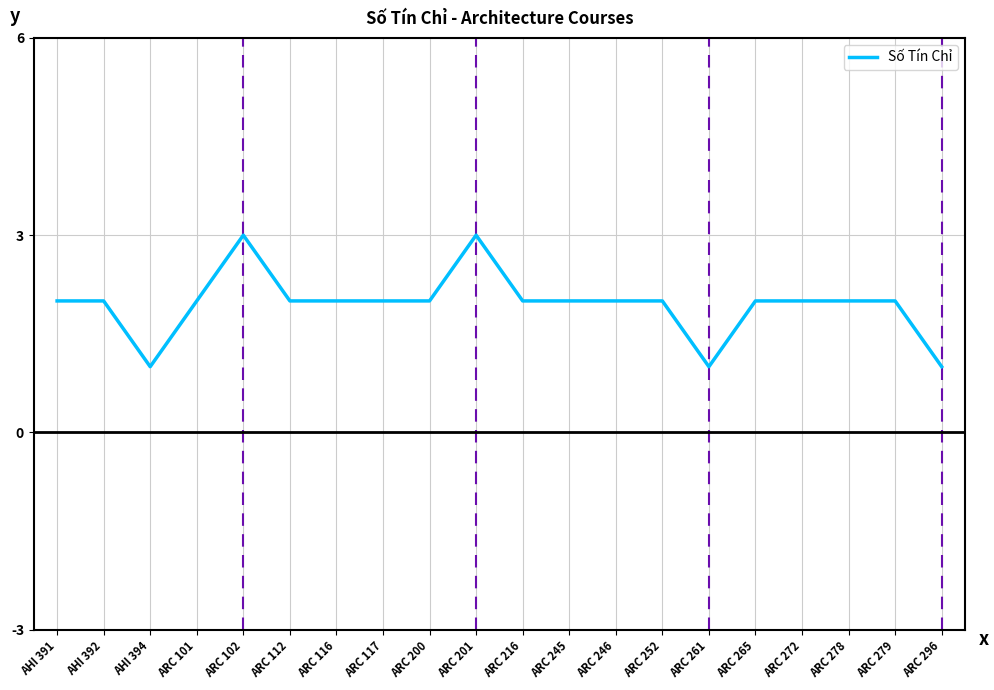

Reading left to right, extract all data points from this chart.

2	2	1	2	3	2	2	2	2	3	2	2	2	2	1	2	2	2	2	1